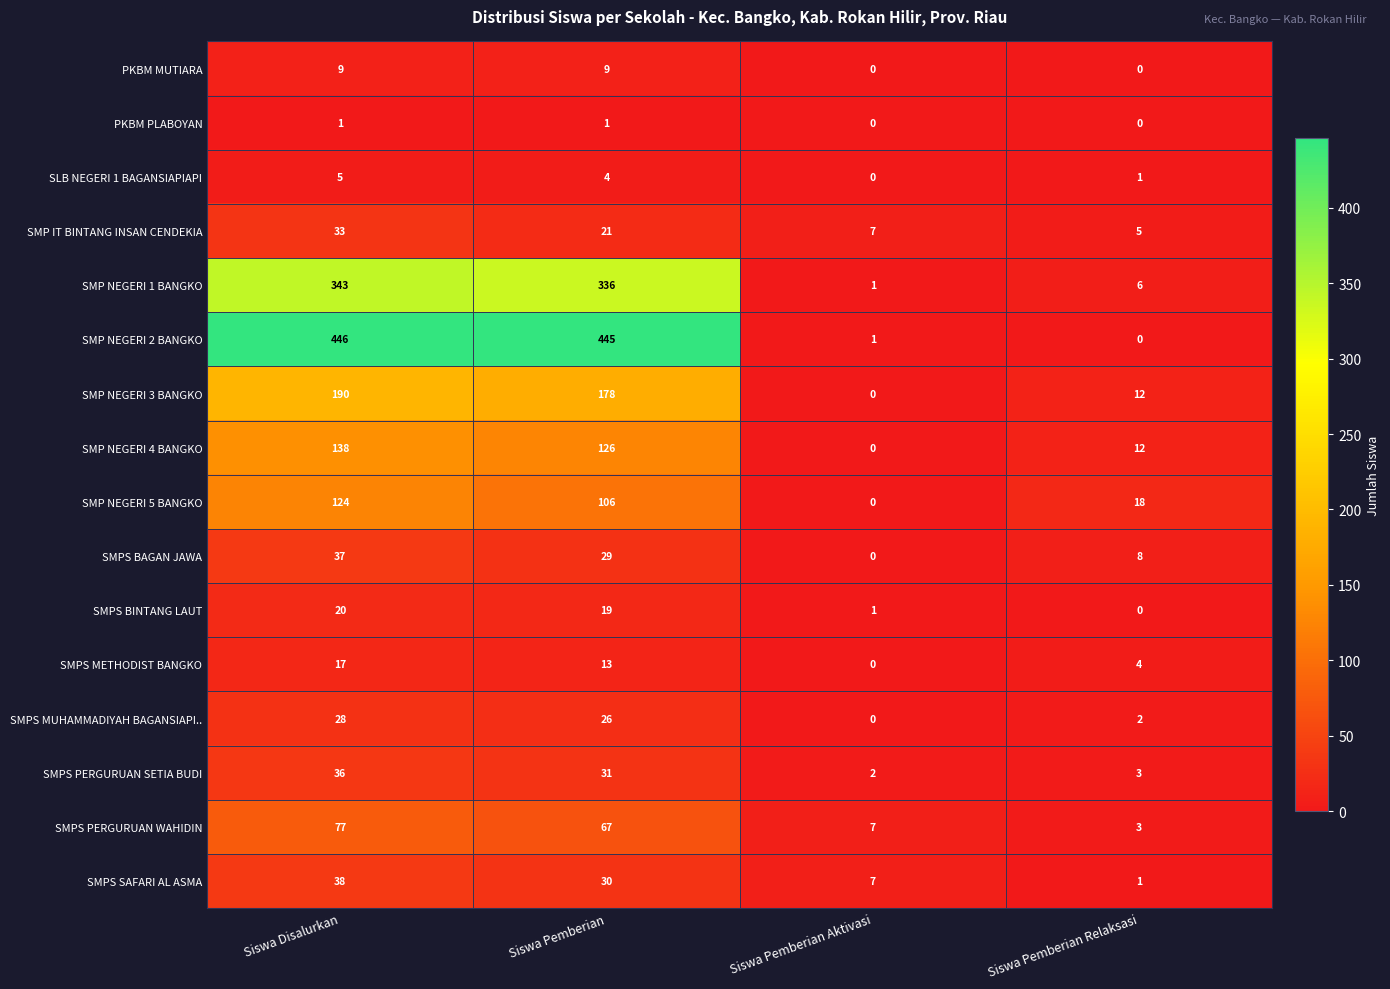

At how many categories does at least one series exceed 141?

2